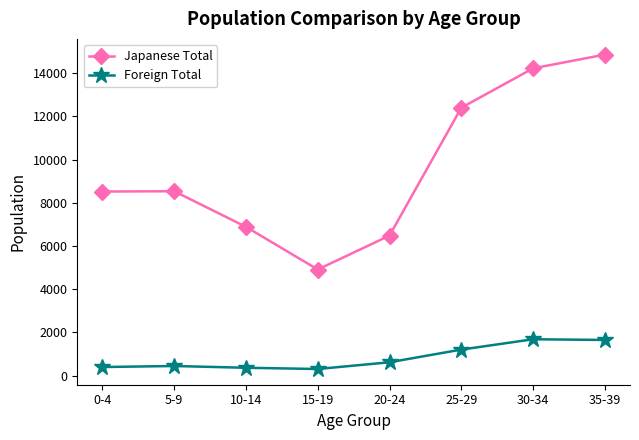

What is the difference between the Foreign Total values at 20-24 and 15-19?

312